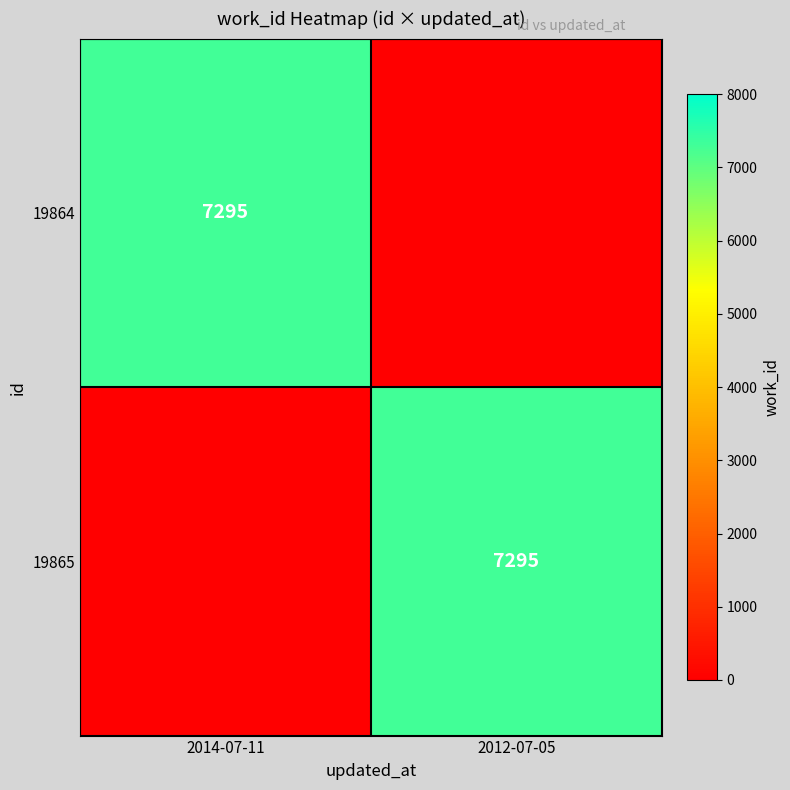

Count the number of categories in the chart.

2